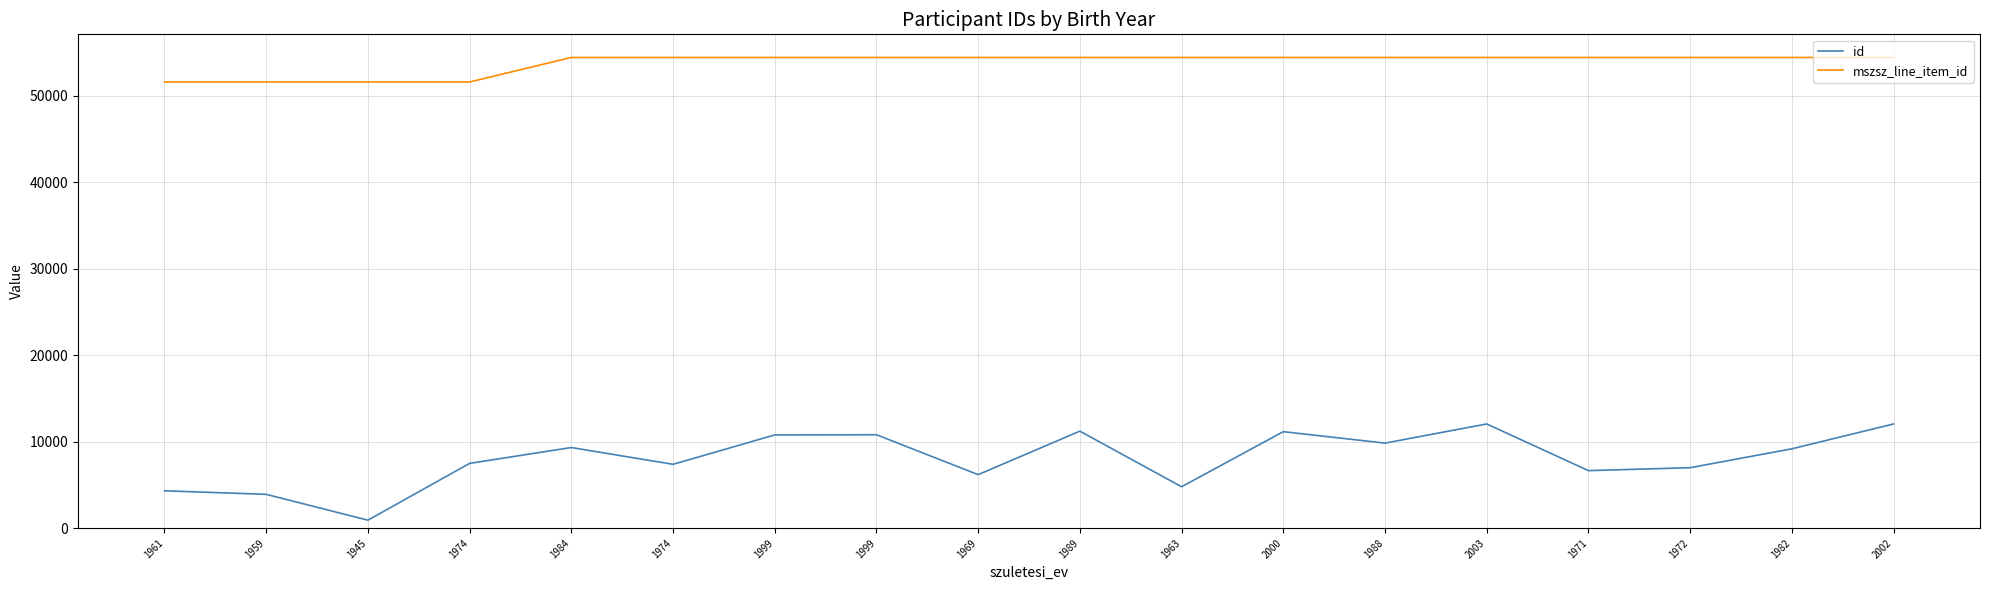

At which label is mszsz_line_item_id closest to 53038?

1961